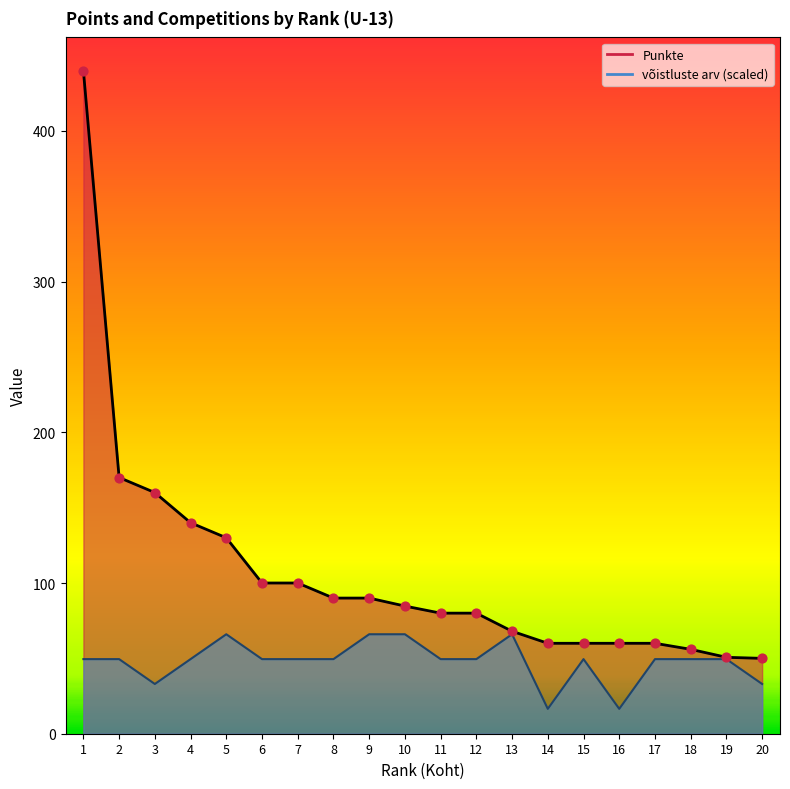

Which series contains the lowest Y value?

võistluste arv